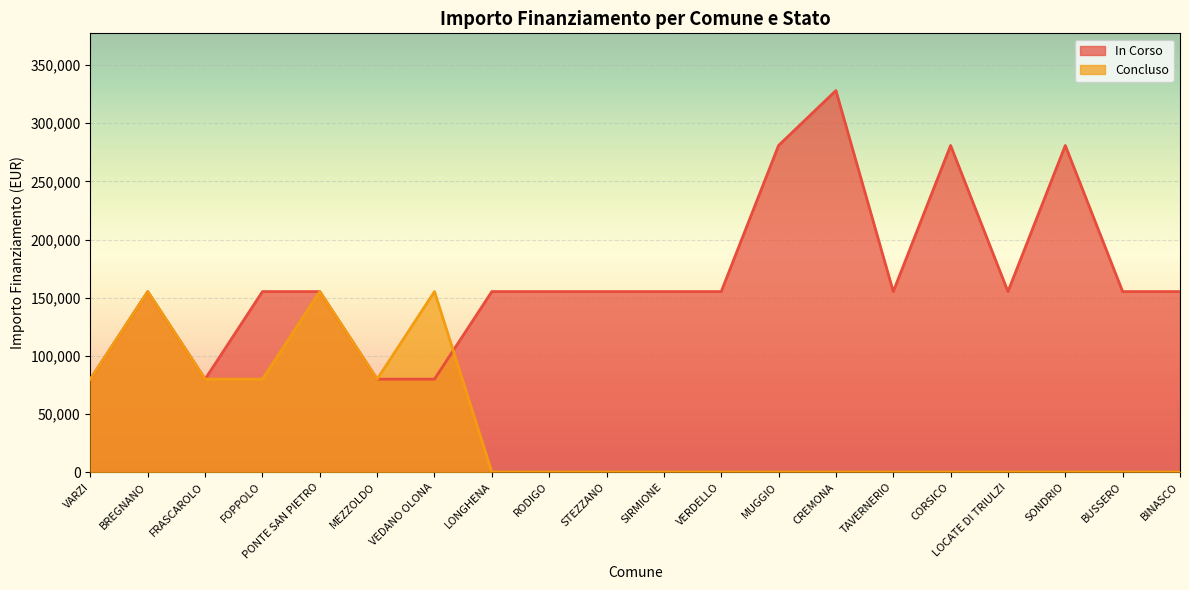

Between VEDANO OLONA and LOCATE DI TRIULZI, which series saw the biggest shift?

Concluso